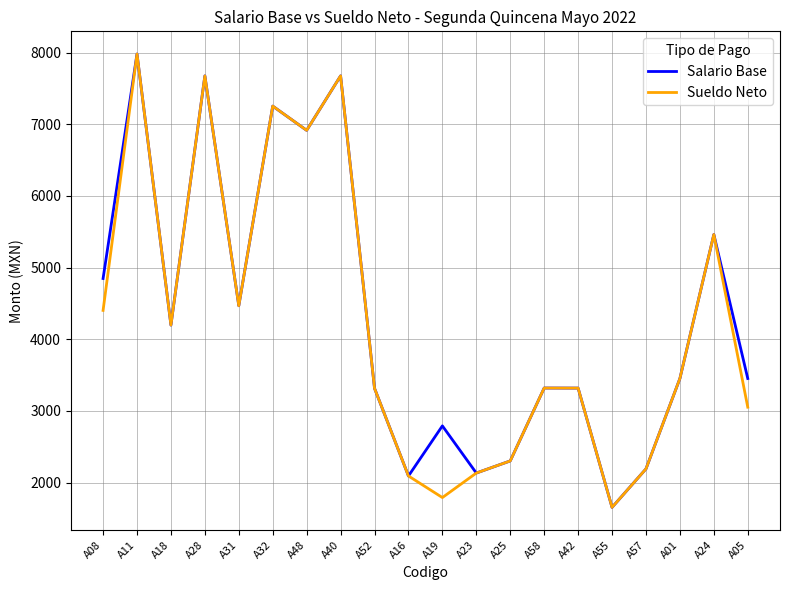

What is the total value across all series at A18?

8396